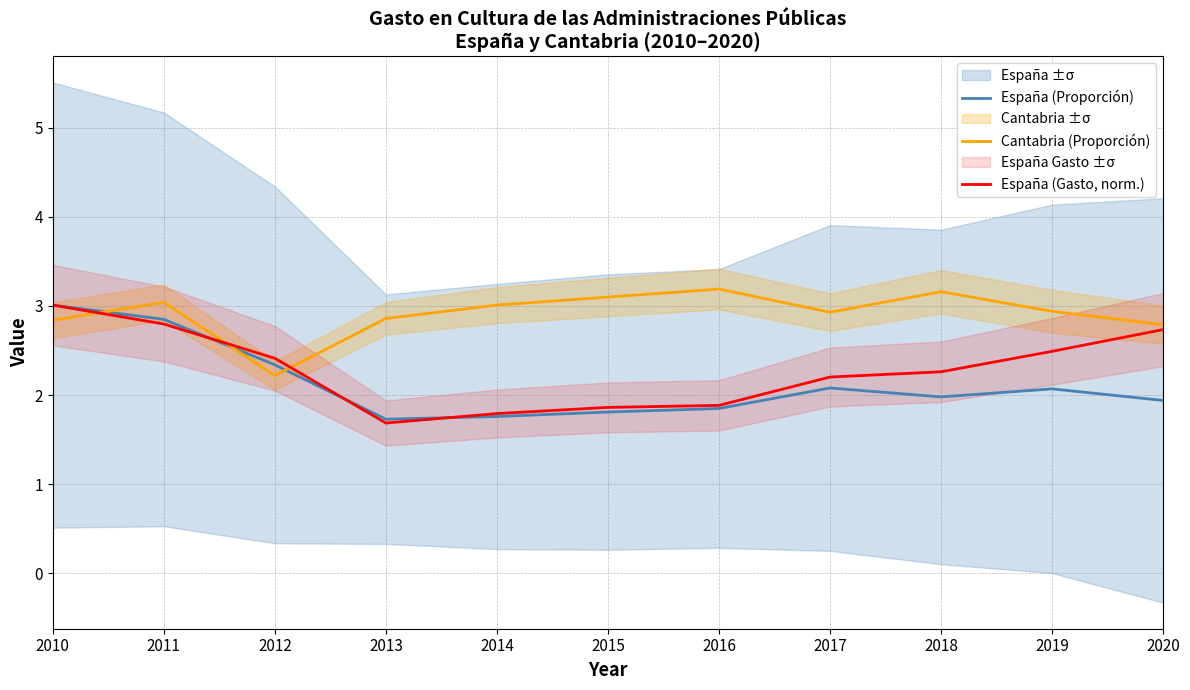

How many times do España (Gasto, norm.) and Cantabria (Proporción) cross each other?

3